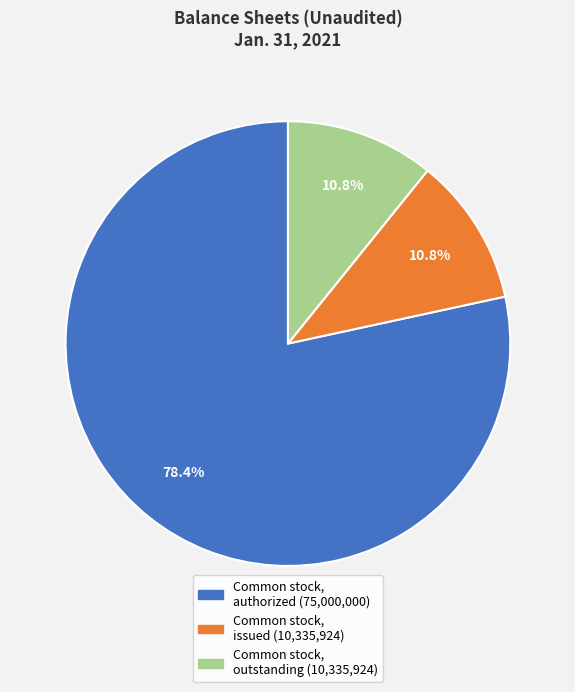

To the nearest percent, what is the average slice percentage?

33%